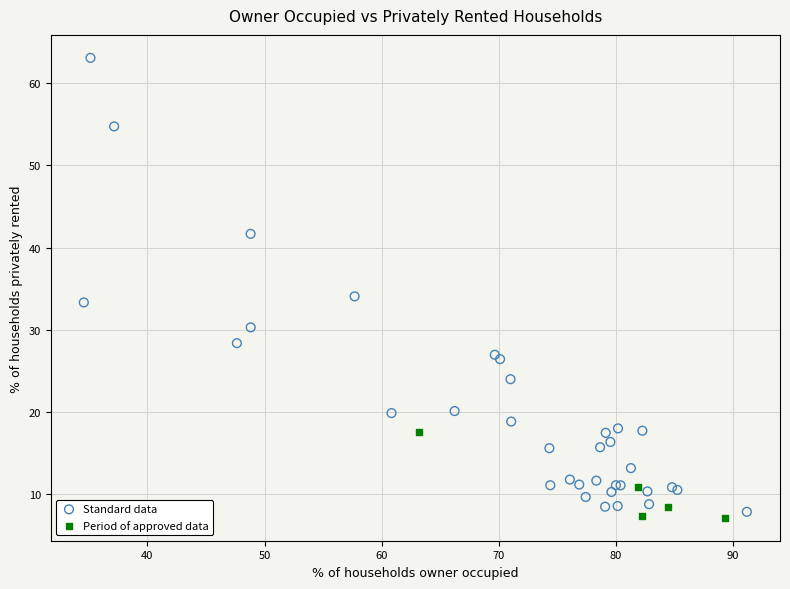

Which series reaches the maximum Y coordinate?

Standard data